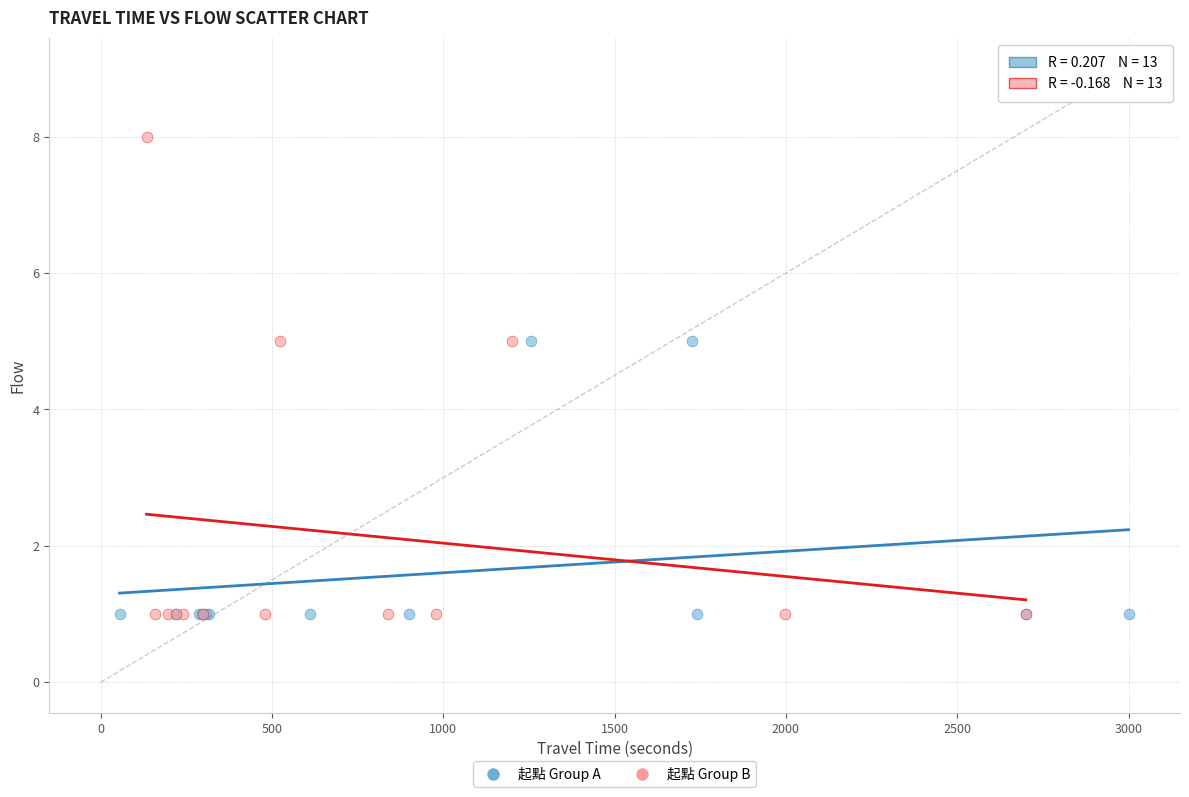

Which series contains the highest Y value?

起點 Group B